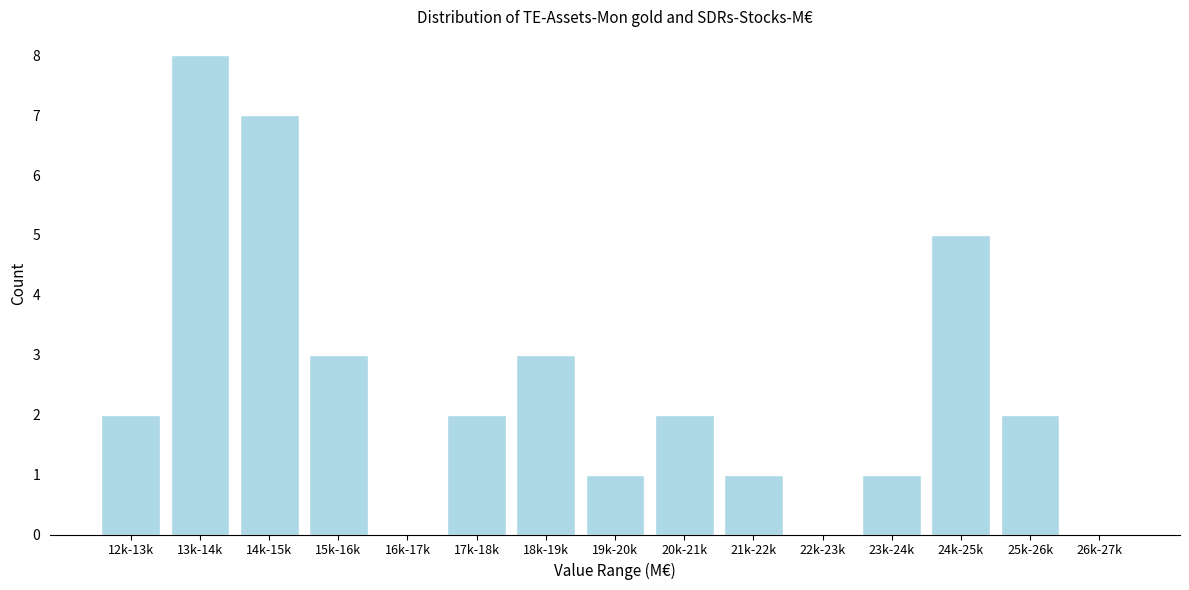

Reading right to left, list all the values displayed in this chart.

26k-27k=0	25k-26k=2	24k-25k=5	23k-24k=1	22k-23k=0	21k-22k=1	20k-21k=2	19k-20k=1	18k-19k=3	17k-18k=2	16k-17k=0	15k-16k=3	14k-15k=7	13k-14k=8	12k-13k=2